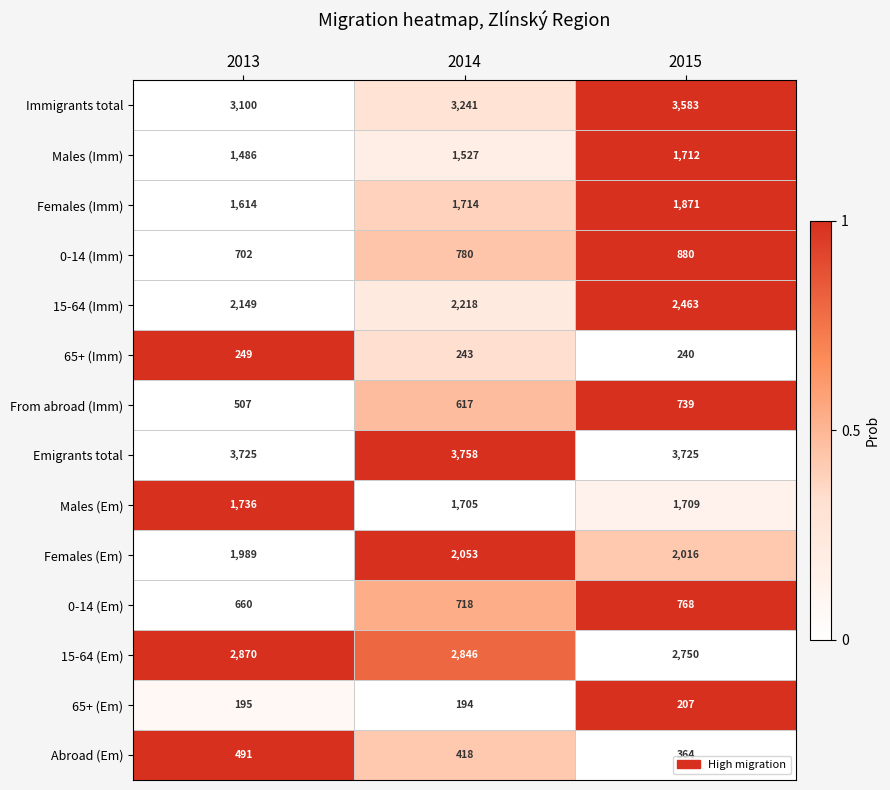

What is the average value of the 65+ (Em) series?

199